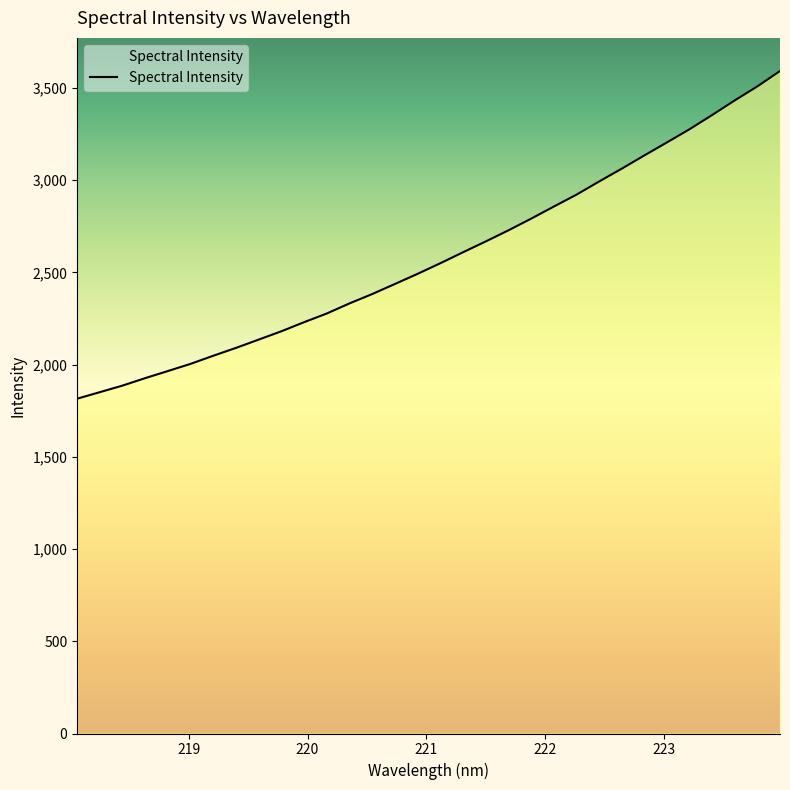

What is the smallest value displayed?

1815.7